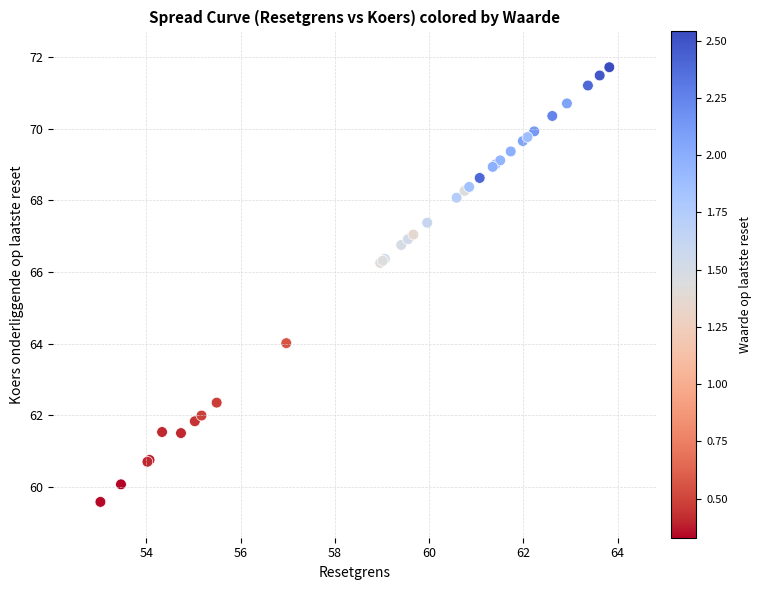

What Y value in the scatter plot is closest to 65?

64.0